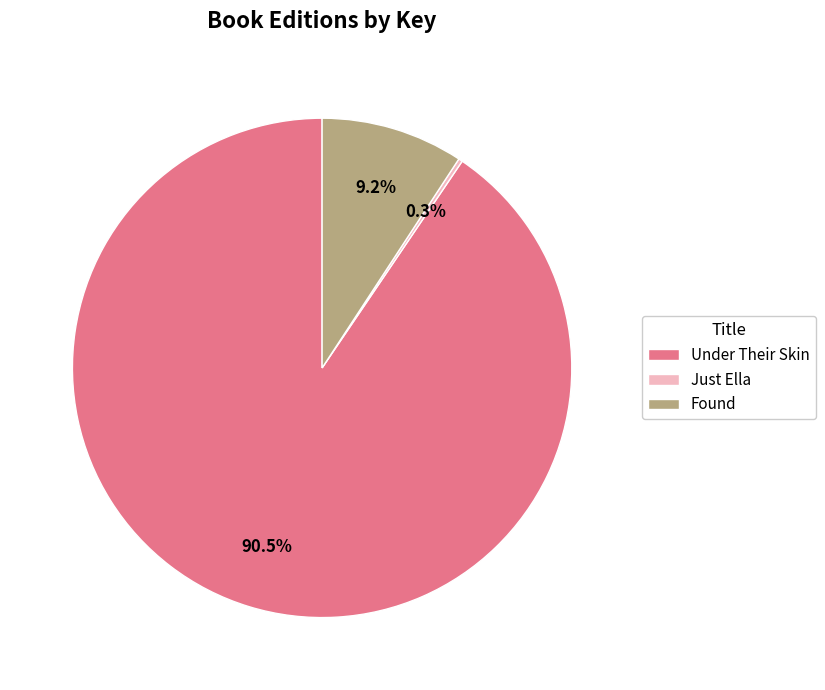

Does Under Their Skin account for over 50% of the chart?

Yes